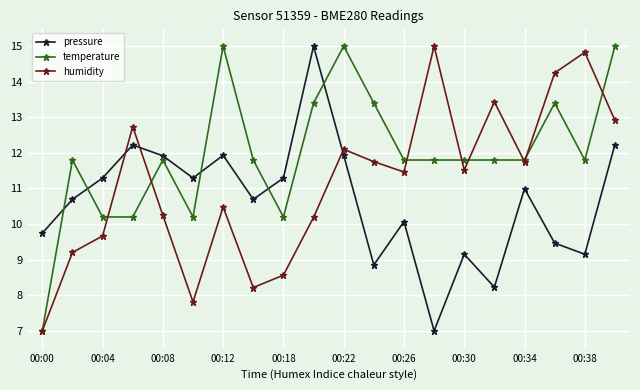

Reading right to left, what are all the values shown in this chart?

pressure: 12.2	9.2	9.5	11.0	8.2	9.2	7.0	10.1	8.9	11.9	15.0	11.3	10.7	11.9	11.3	11.9	12.2	11.3	10.7	9.7
temperature: 15.0	11.8	13.4	11.8	11.8	11.8	11.8	11.8	13.4	15.0	13.4	10.2	11.8	15.0	10.2	11.8	10.2	10.2	11.8	7.0
humidity: 12.9	14.8	14.2	11.8	13.4	11.5	15.0	11.5	11.8	12.1	10.2	8.6	8.2	10.5	7.8	10.2	12.7	9.7	9.2	7.0